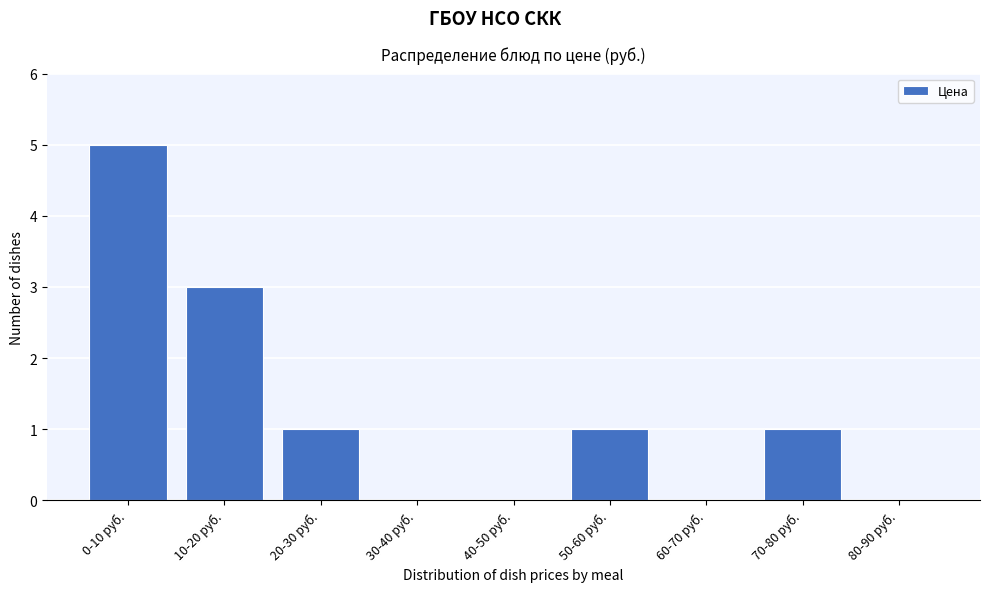

Reading left to right, transcribe all the data shown in this chart.

0-10 руб.=5	10-20 руб.=3	20-30 руб.=1	30-40 руб.=0	40-50 руб.=0	50-60 руб.=1	60-70 руб.=0	70-80 руб.=1	80-90 руб.=0